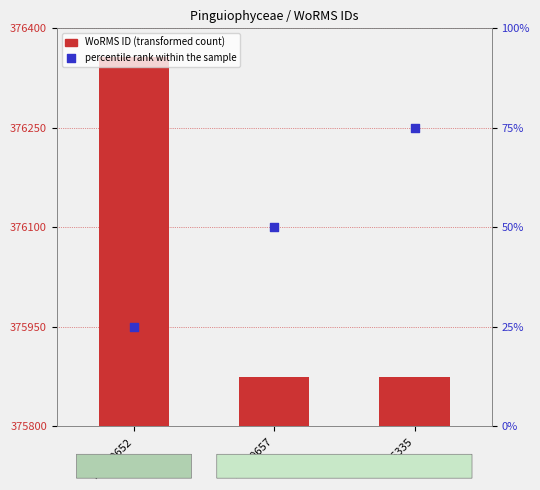

Between RCC6335 and RCC10652, which is larger?

RCC10652